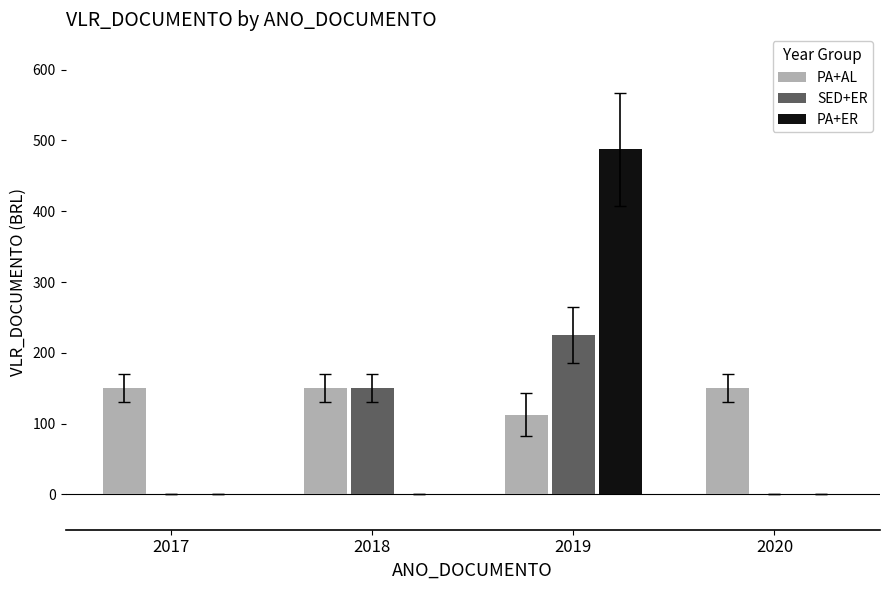

What is the sum of the SED+ER values at 2020 and 2019?

225.0